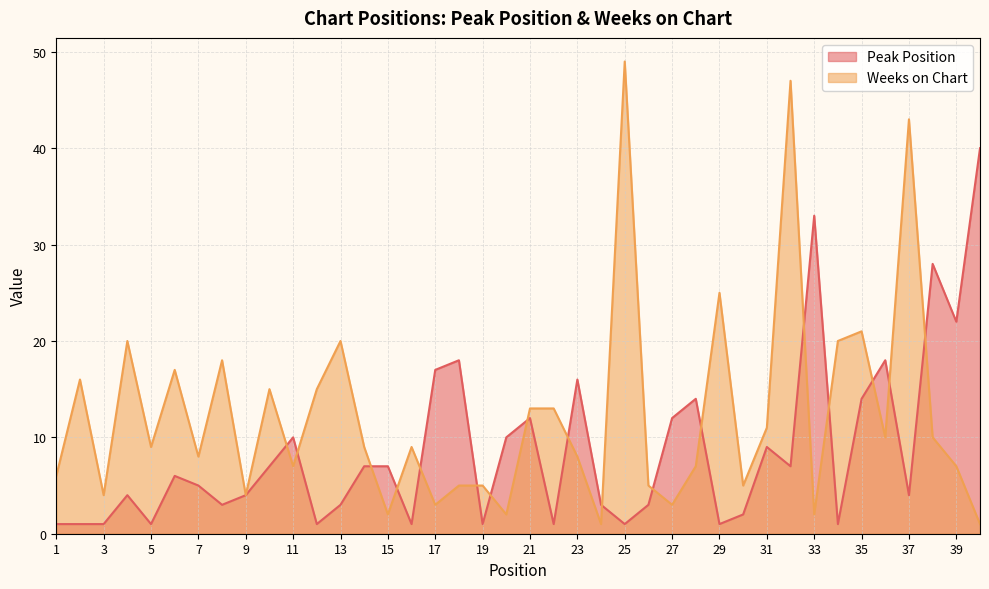

True or false: Peak Position has a value of 0 at 25.

False